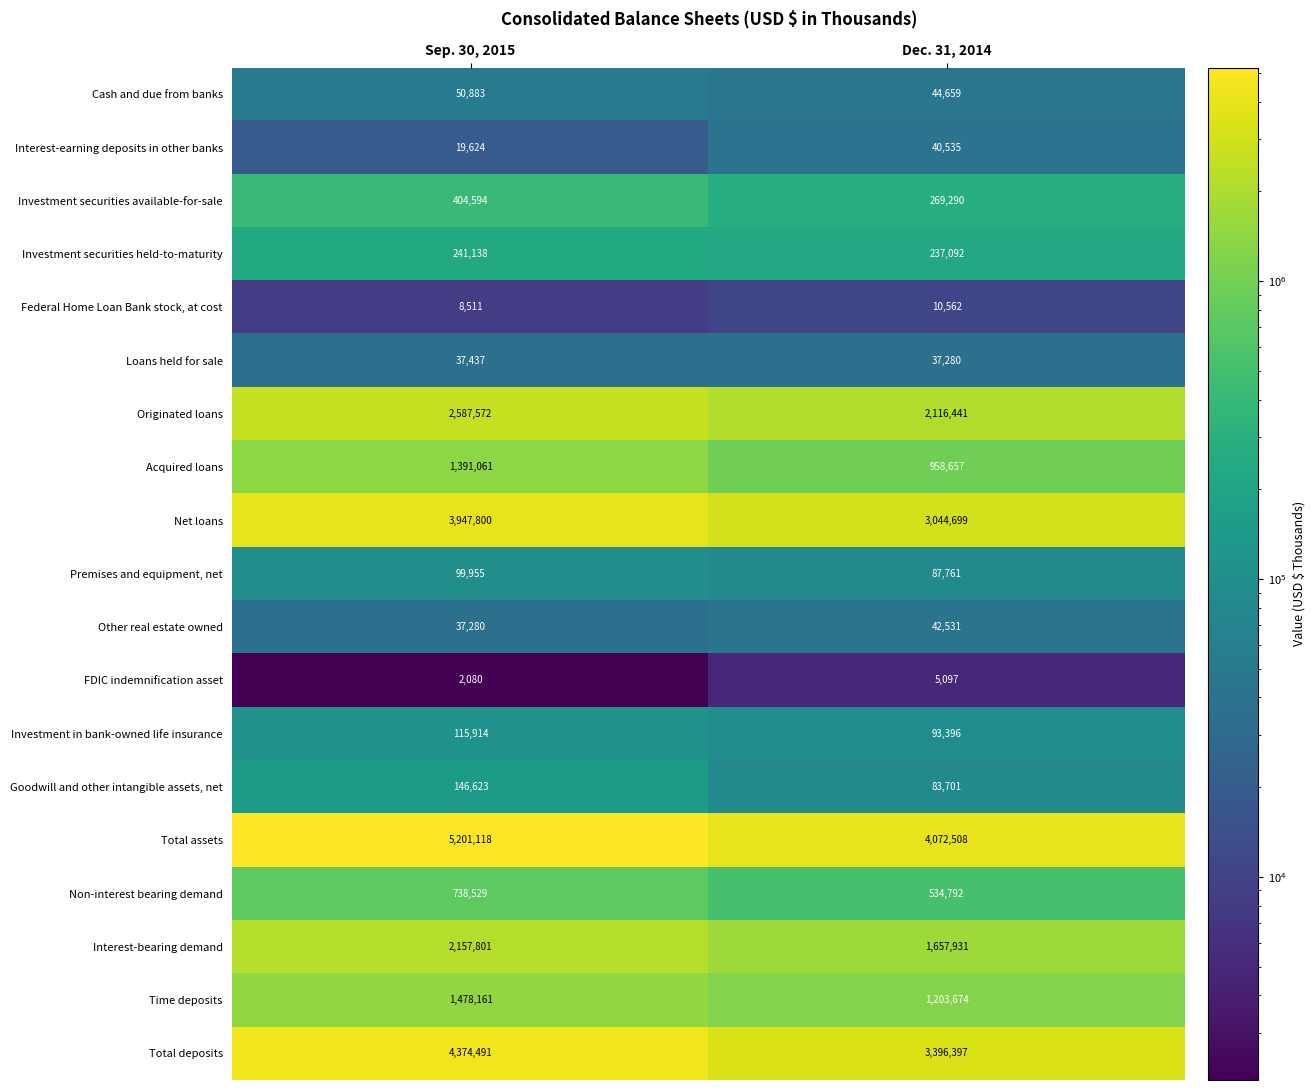

Between Sep. 30, 2015 and Dec. 31, 2014, which series saw the biggest shift?

Total assets